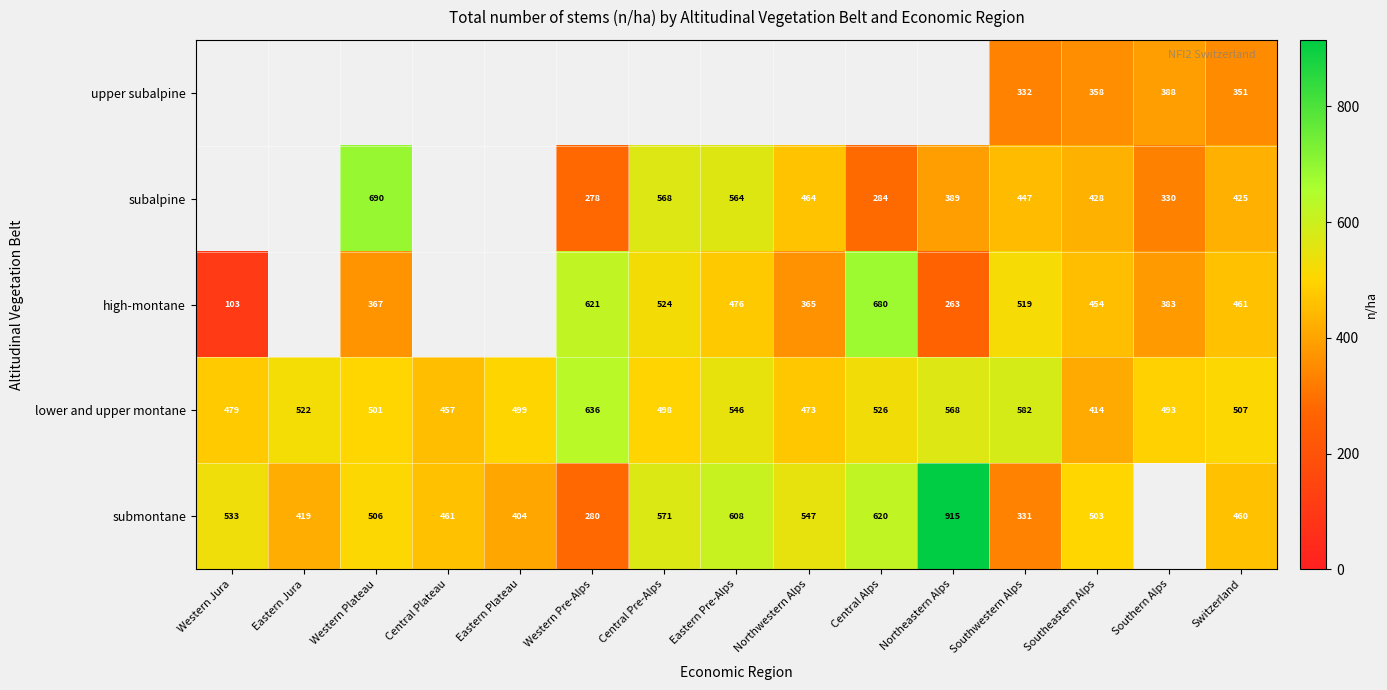

Is the value of upper subalpine at Southern Alps greater than the value of subalpine at Western Pre-Alps?

Yes